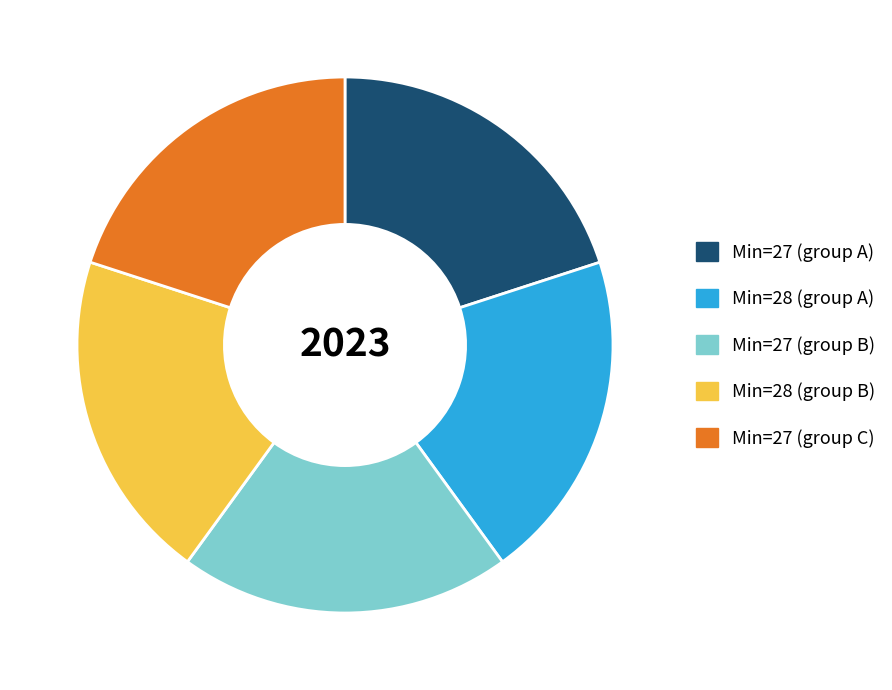

Is it true that Min=28 (group A) is 11% of the pie?

False